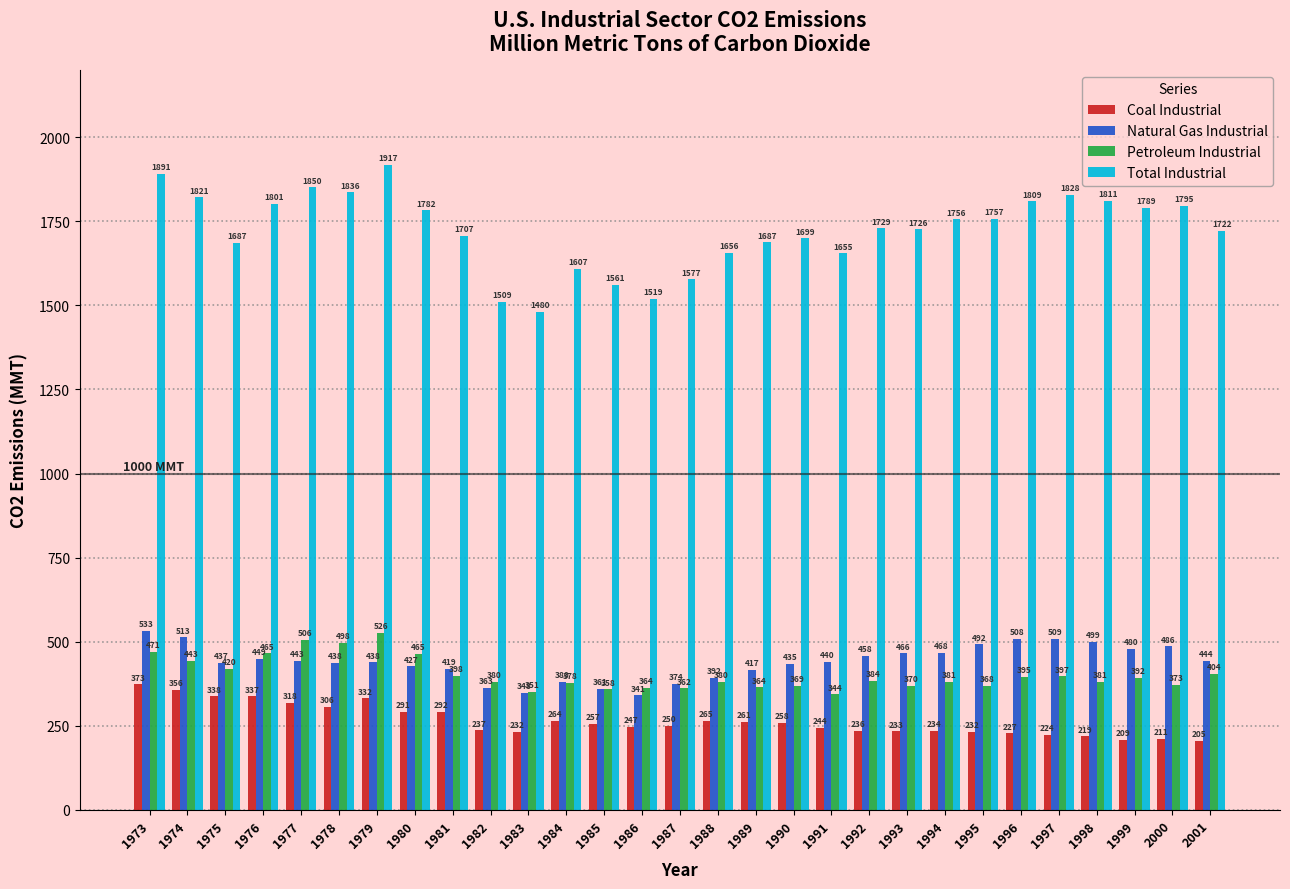

Rank the series by their maximum value, from lowest to highest.

Coal Industrial, Petroleum Industrial, Natural Gas Industrial, Total Industrial